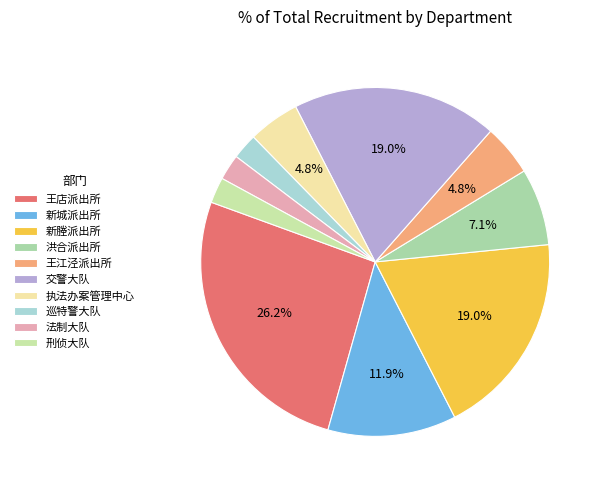

To the nearest percent, what portion does 刑侦大队 represent?

2%